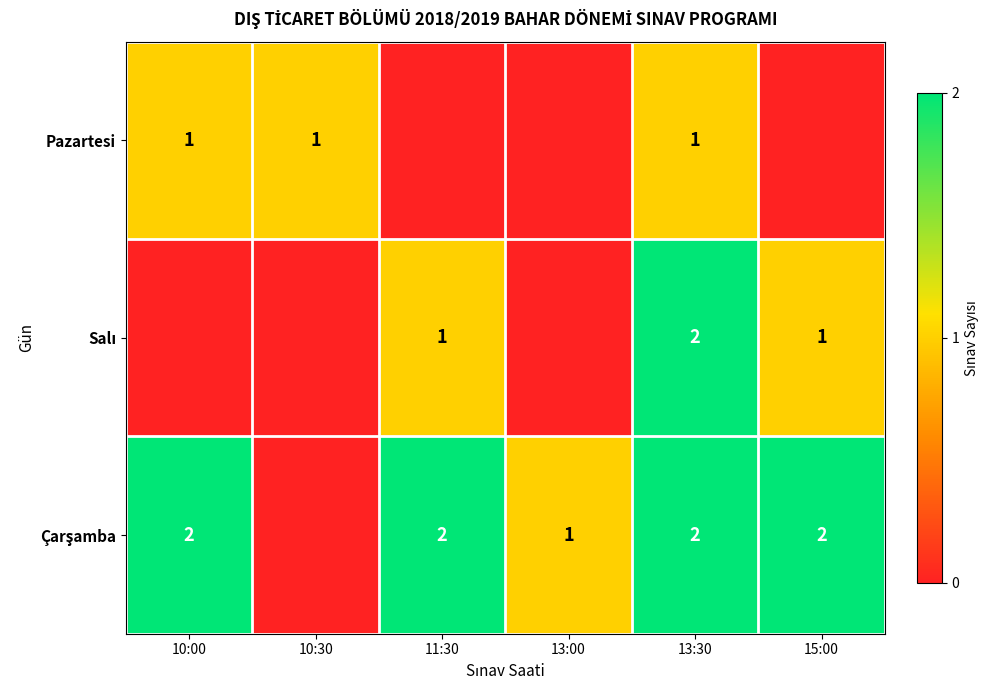

The value of Pazartesi at 10:30 is 1. True or false?

True